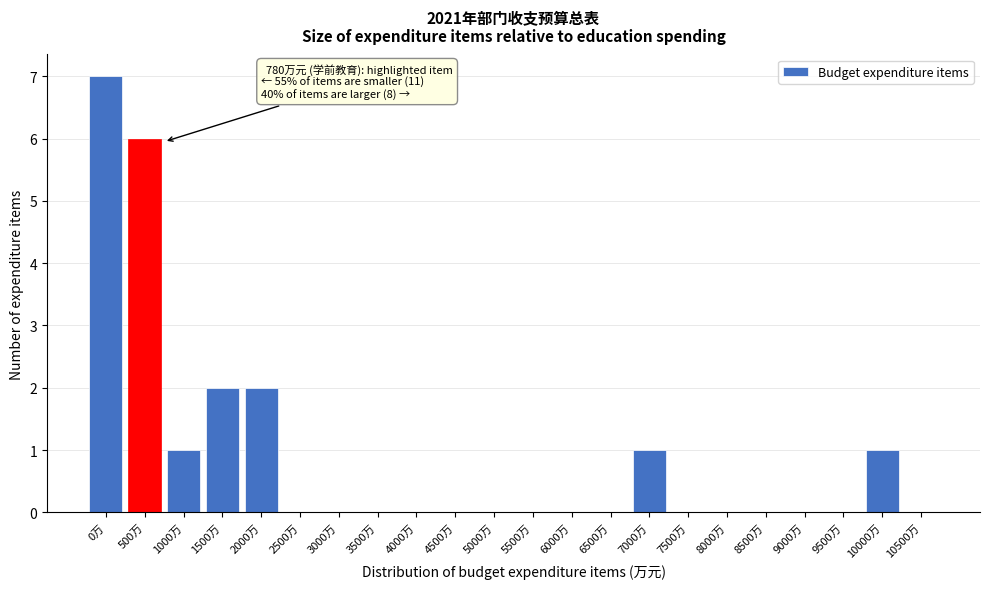

Reading left to right, what are all the values shown in this chart?

0万=7	500万=6	1000万=1	1500万=2	2000万=2	2500万=0	3000万=0	3500万=0	4000万=0	4500万=0	5000万=0	5500万=0	6000万=0	6500万=0	7000万=1	7500万=0	8000万=0	8500万=0	9000万=0	9500万=0	10000万=1	10500万=0